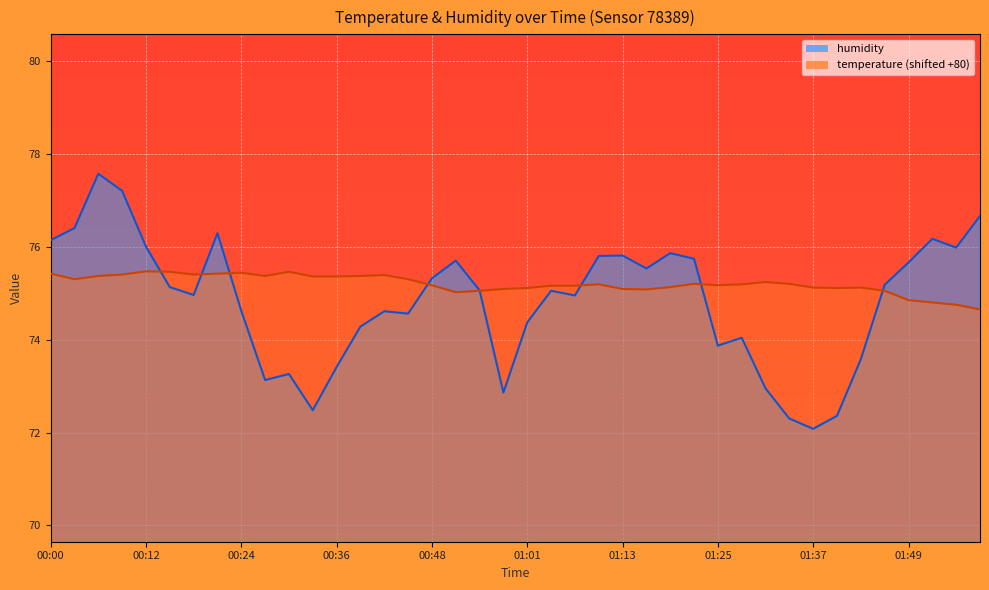

Which has a higher value, 01:40 or 01:10?

01:10